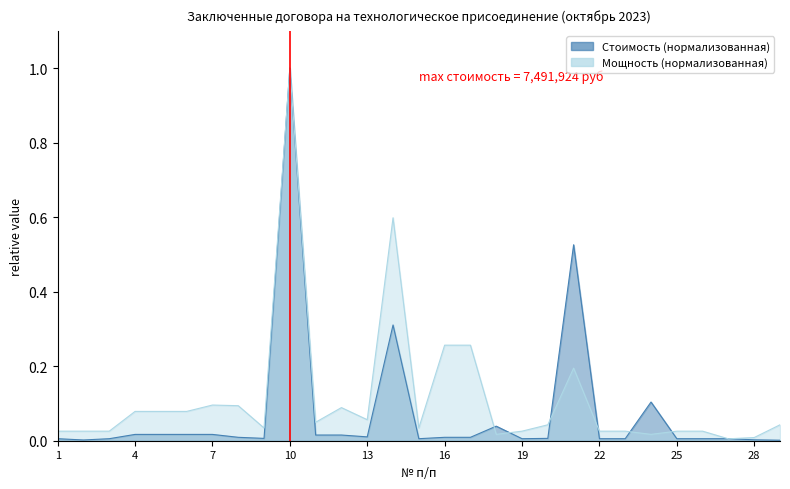

After their last crossing, which series has the higher values: Стоимость (руб с НДС) or Заявленная мощность (кВт)?

Заявленная мощность (кВт)